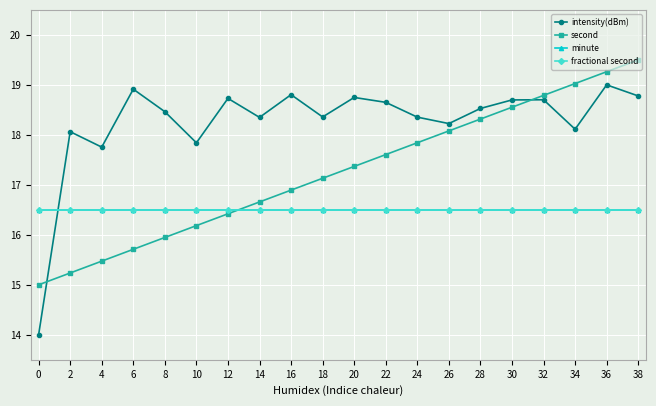

Is this an area chart (filled region under the line)?

No